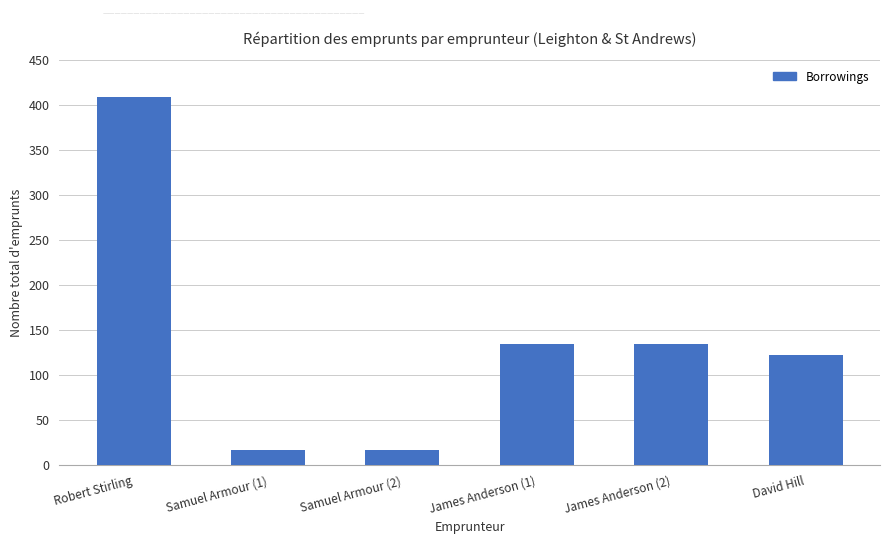

What is the label of the 6th bar from the right?

Robert Stirling